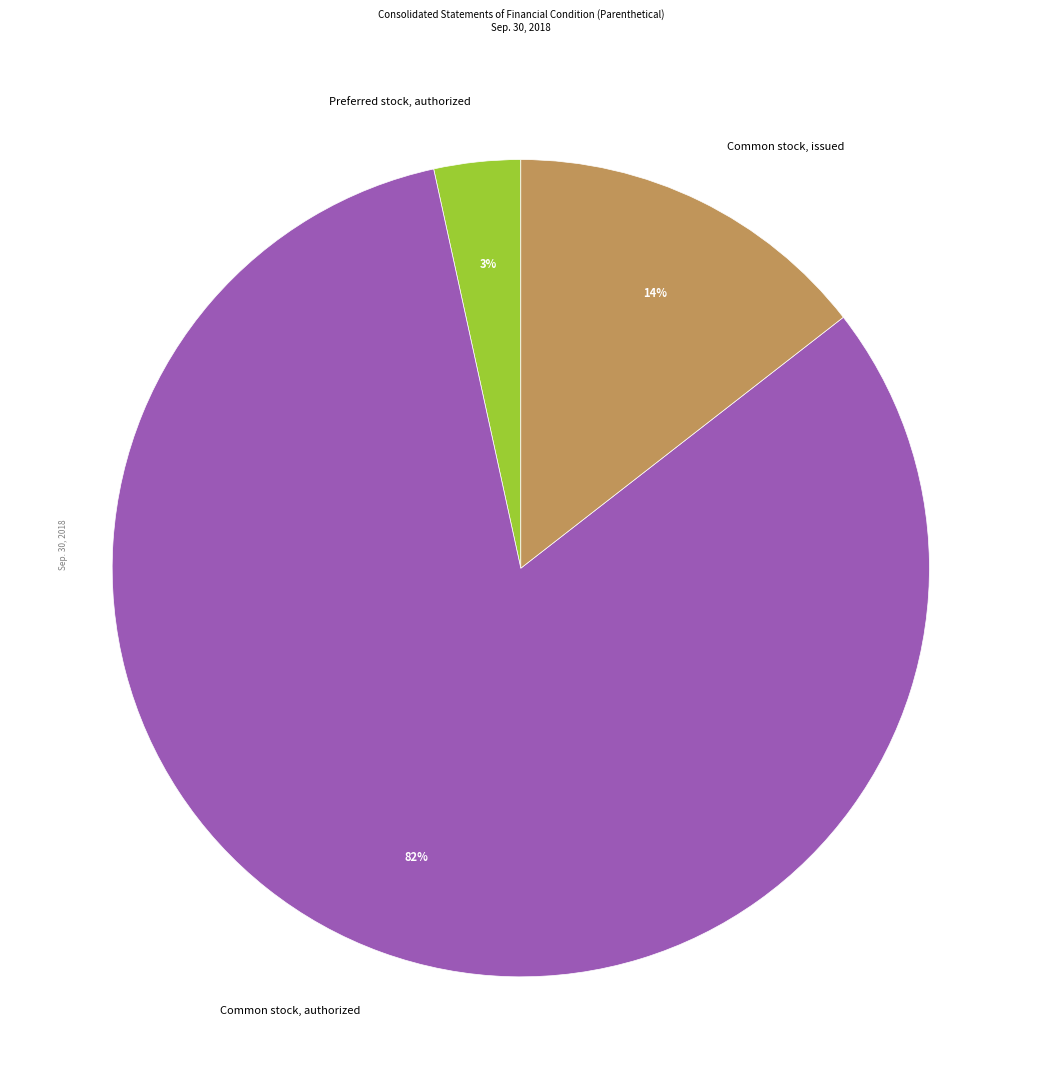

To the nearest percent, what portion does Preferred stock, authorized represent?

3%